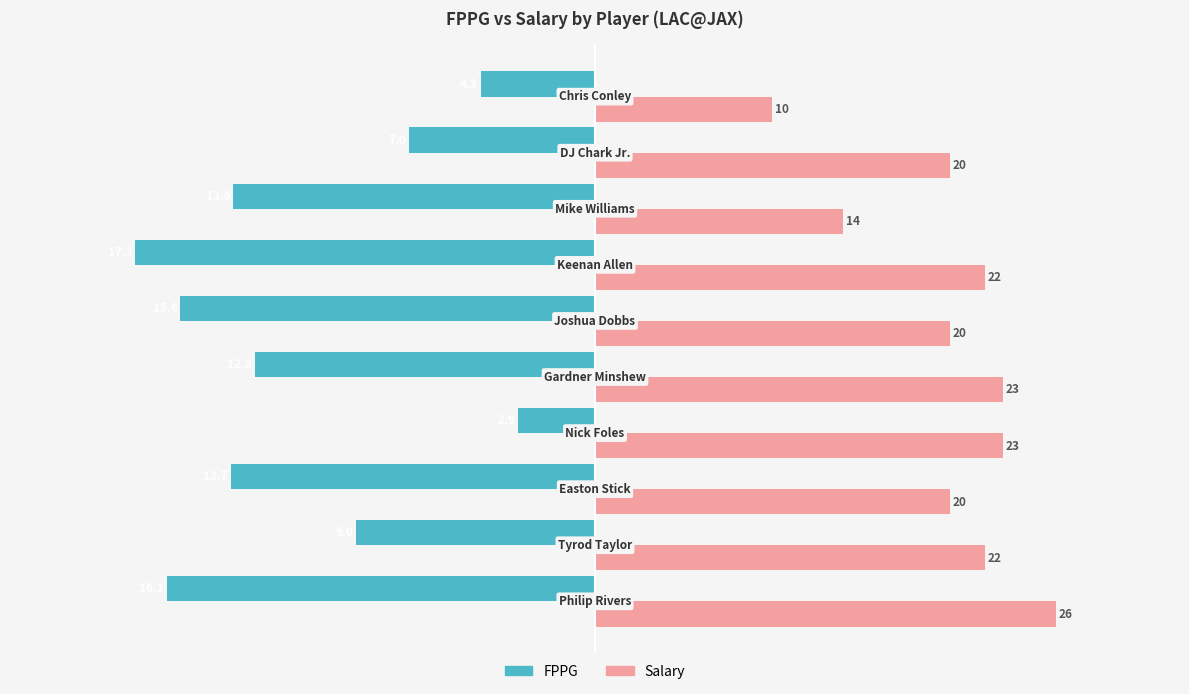

What are all the series names shown in the legend?

FPPG, Salary